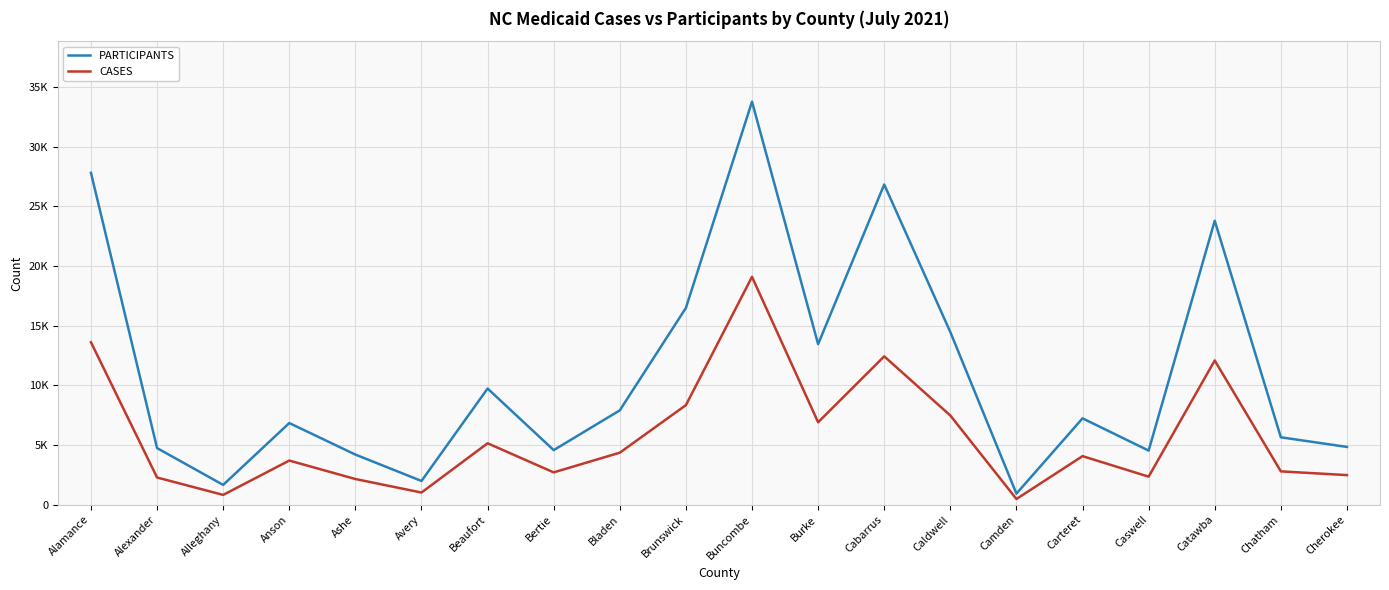

Which label corresponds to the largest value in the chart?

Buncombe